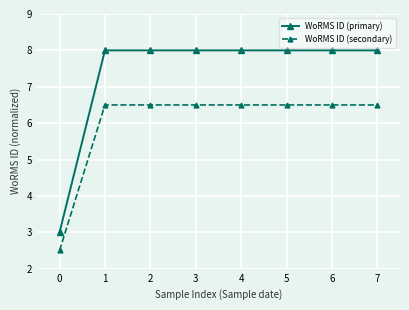

True or false: WoRMS ID (primary) and WoRMS ID (secondary) intersect in this chart.

False